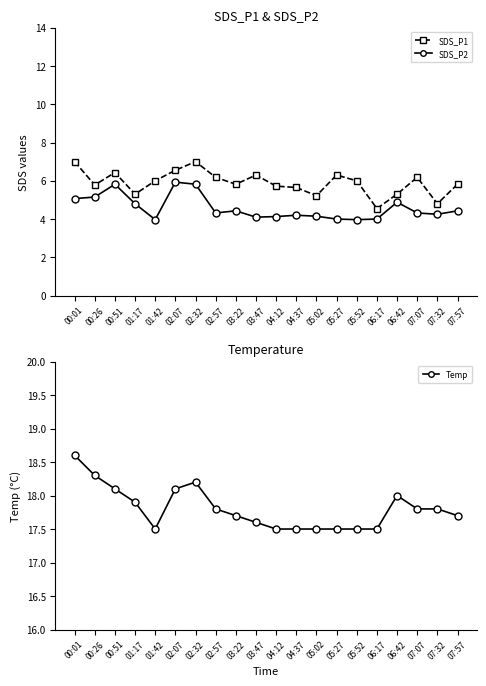

What is the greatest value displayed?

18.6